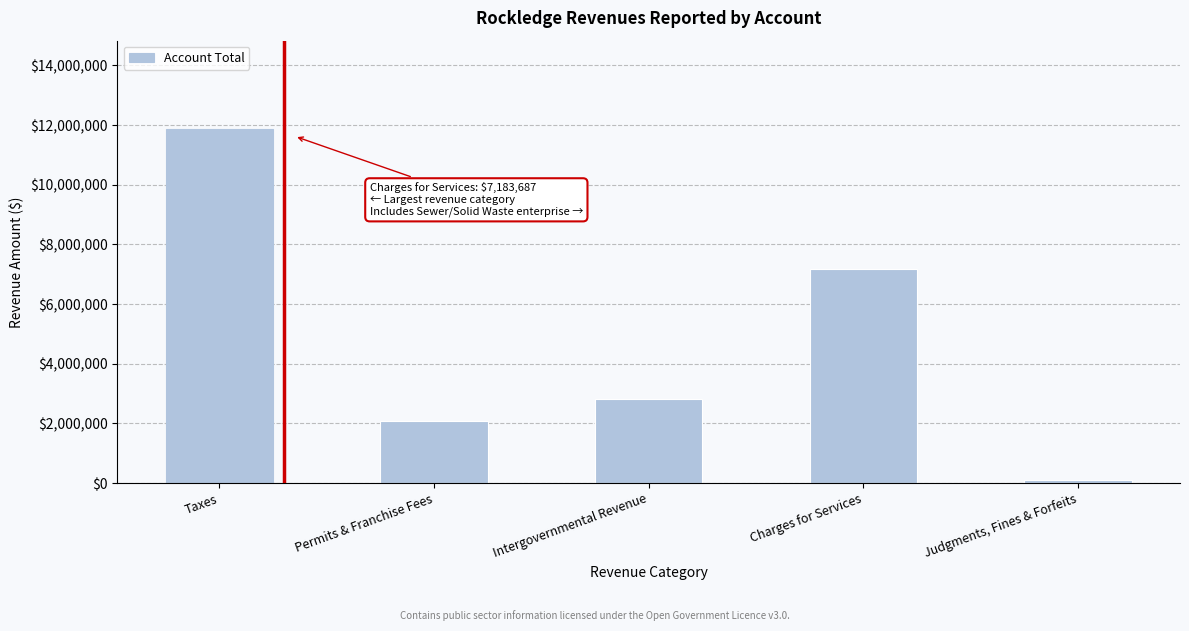

How many bars are there in total?

5